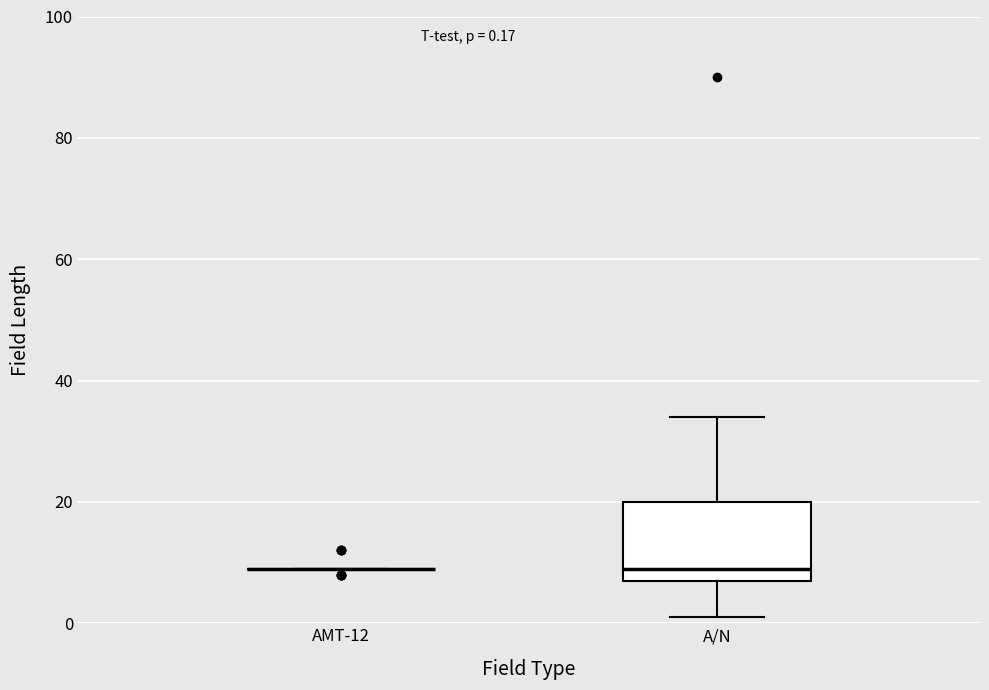

Comparing the boxes themselves (not the whiskers), which one is the tallest?

A/N